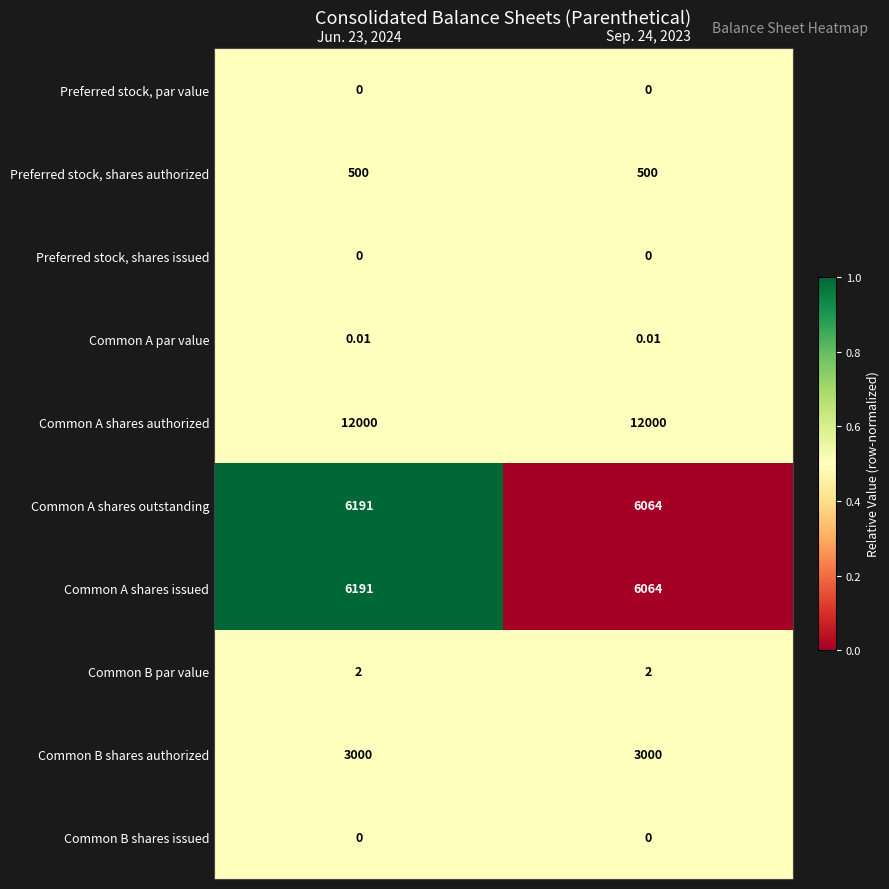

Which series has the largest total across all categories?

Common A shares authorized